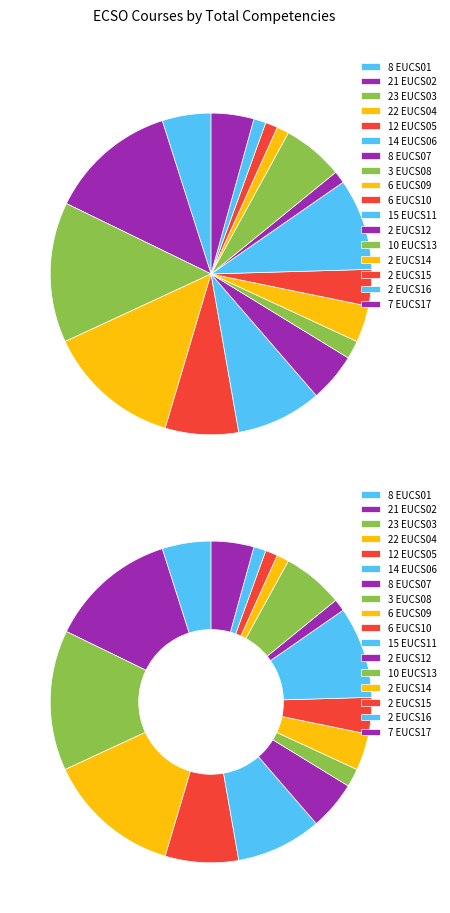

Is the sum of EUCS15 and EUCS13 greater than half?

No